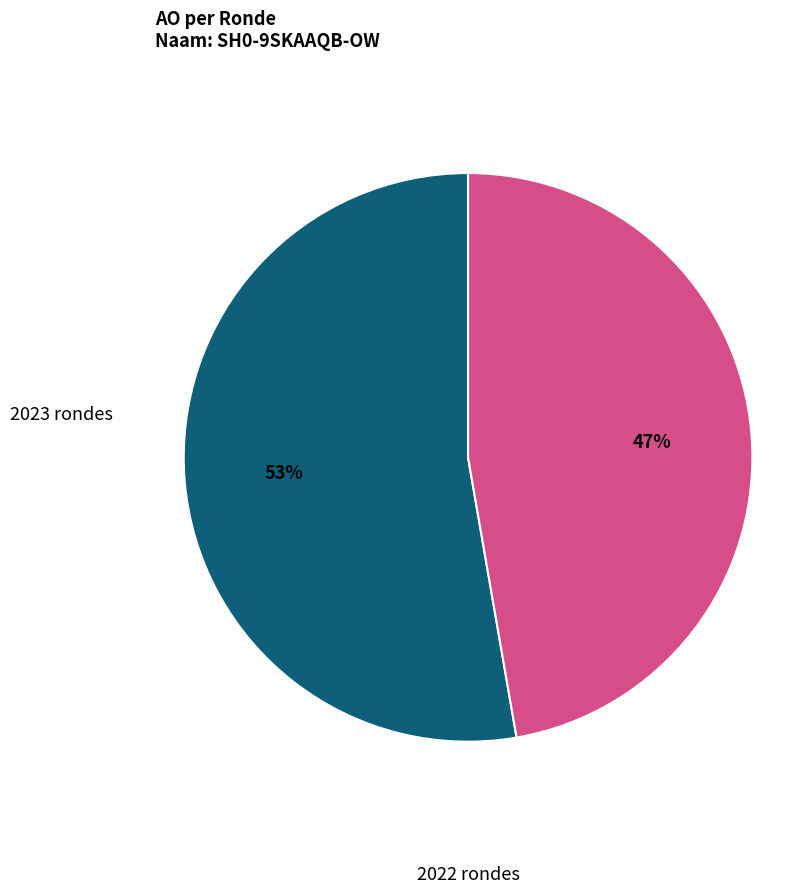

To the nearest percent, what is the average slice percentage?

50%